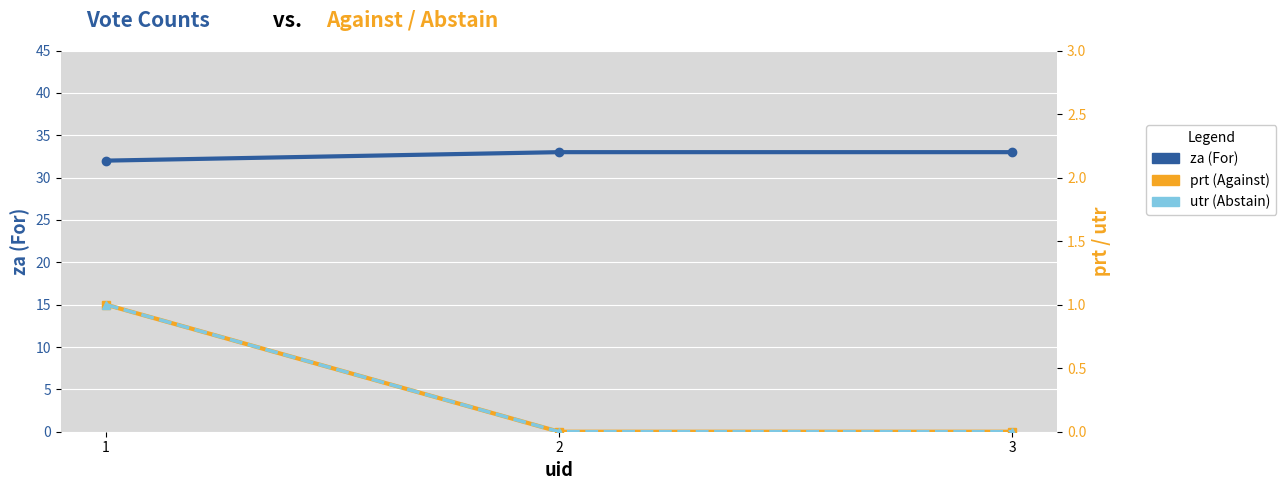

Which series has the widest spread of values?

za